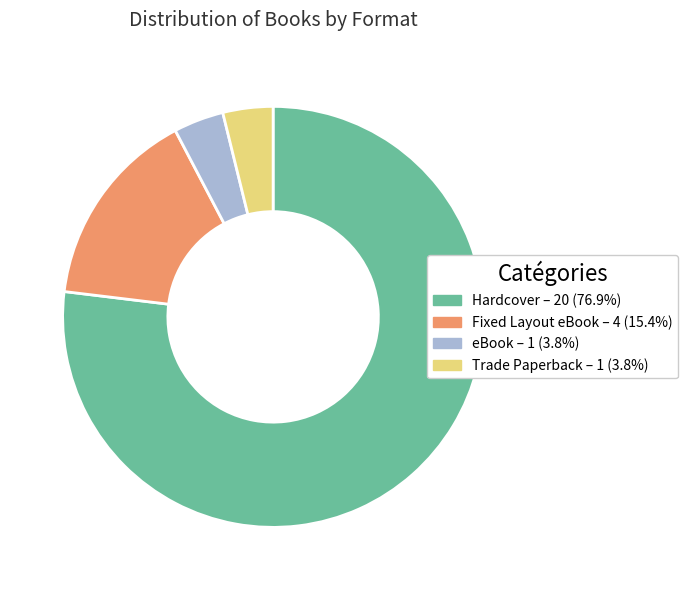

Combined, do Fixed Layout eBook and Hardcover account for over 50%?

Yes